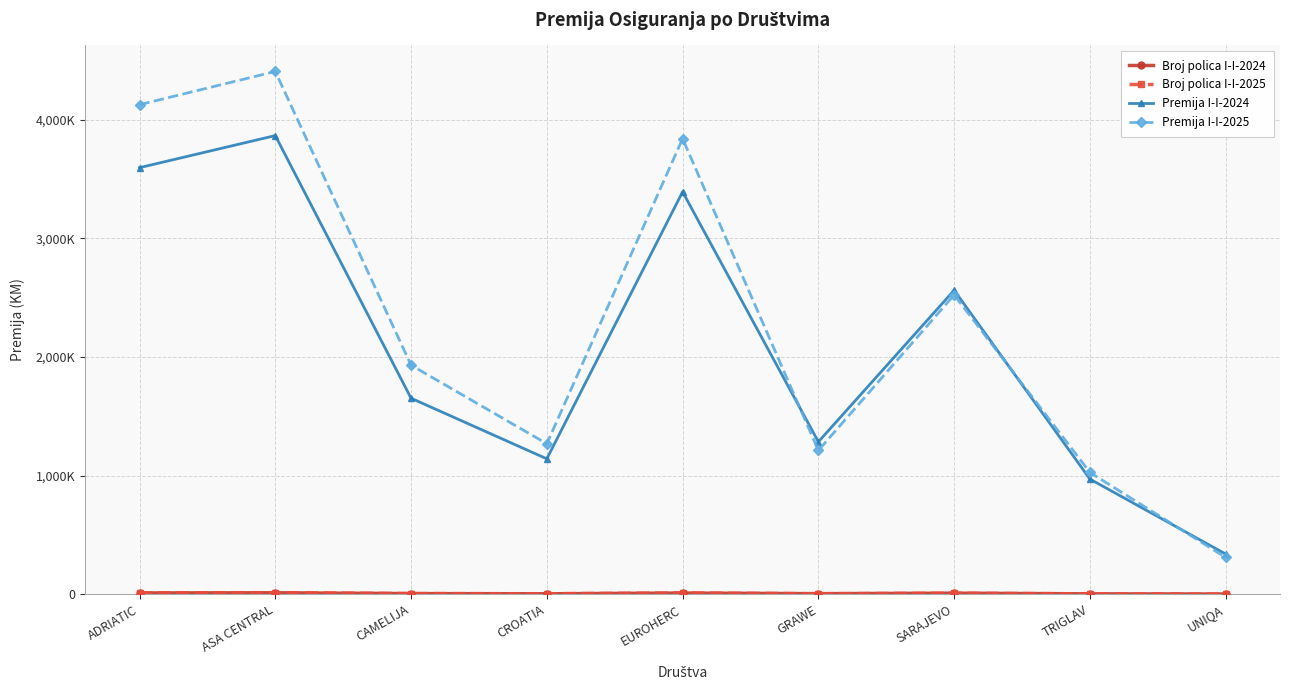

Where is the first local minimum for Broj polica I-I-2024?

CROATIA